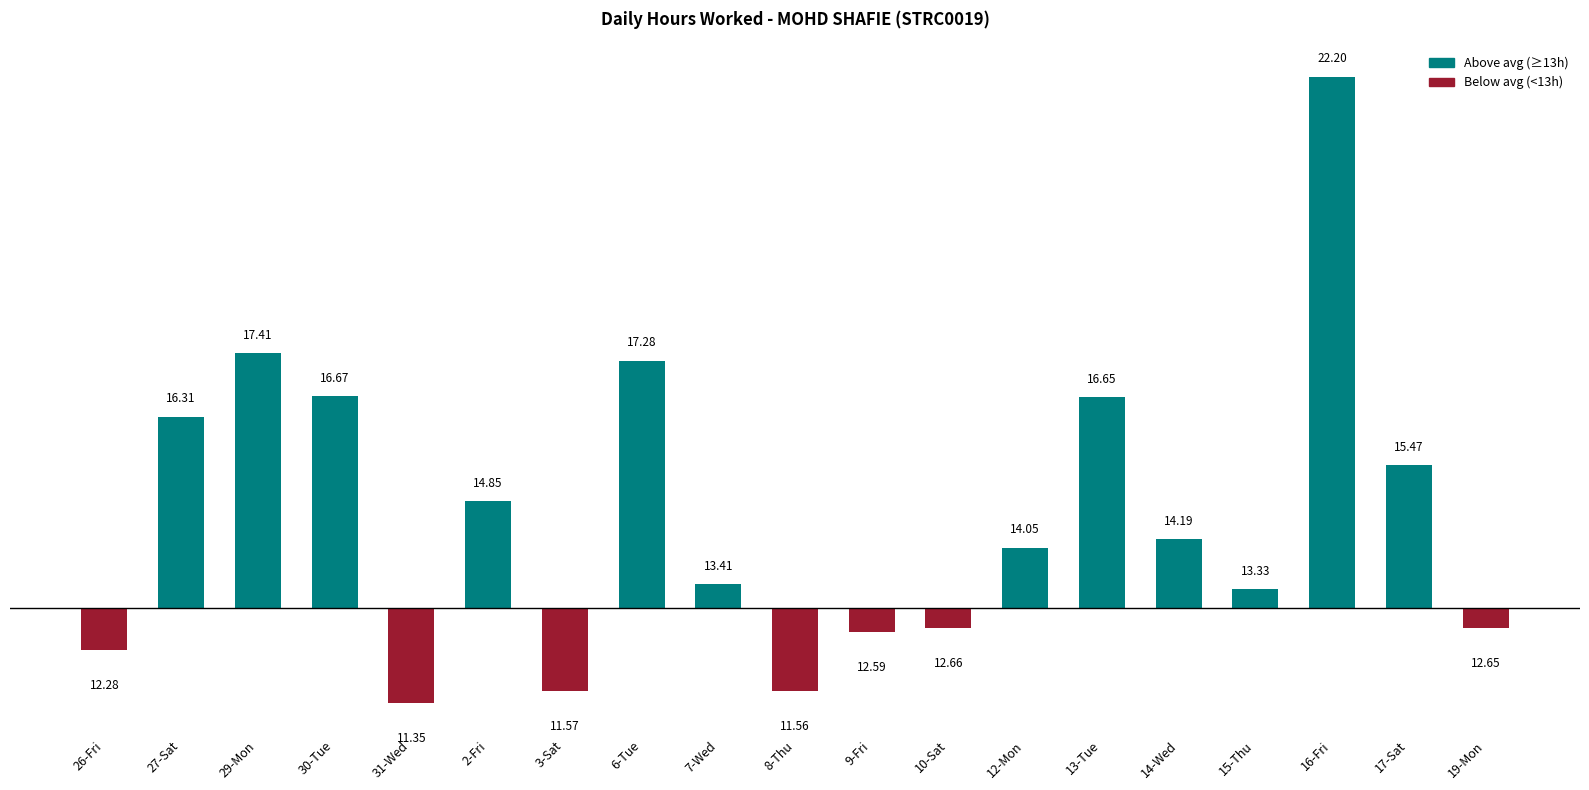

Does the chart contain stacked bars?

No